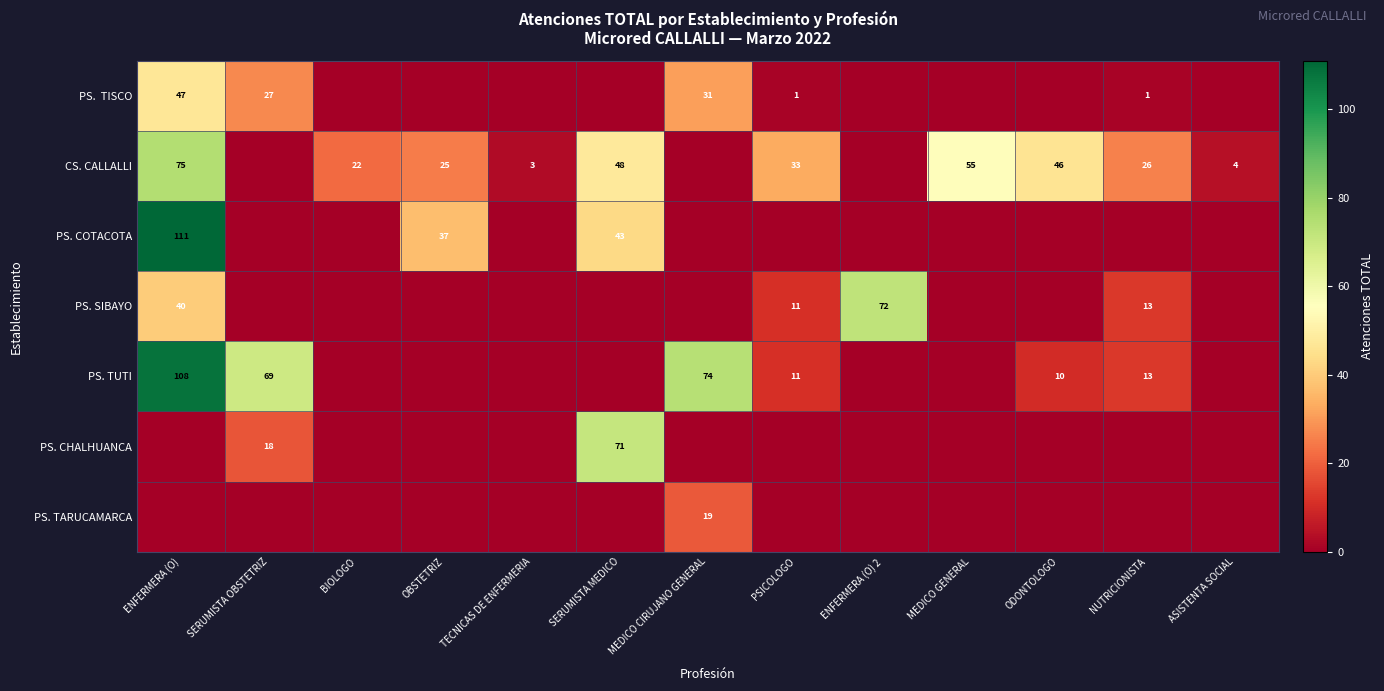

True or false: PS. SIBAYO has a value of 11 at PSICOLOGO.

True